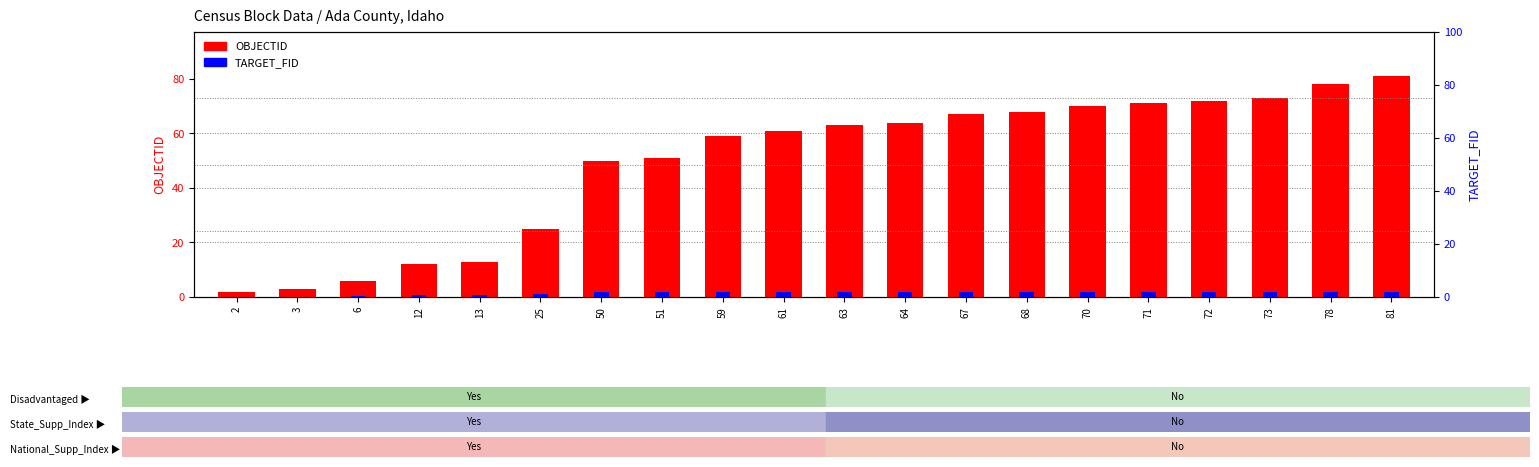

True or false: TARGET_FID has a value of 2.1 at 25.

False